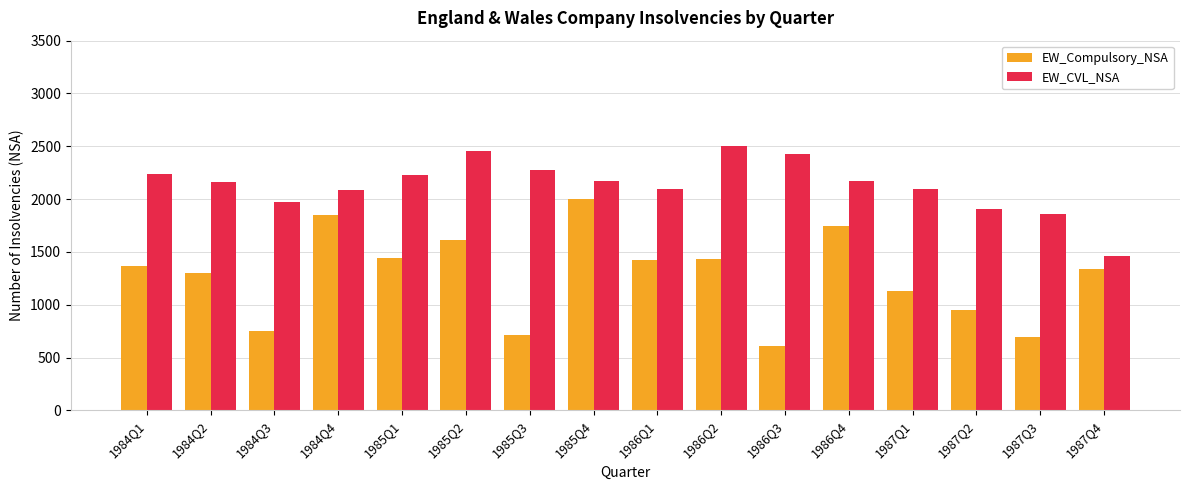

List the series in order of their overall mean, lowest first.

EW_Compulsory_NSA, EW_CVL_NSA